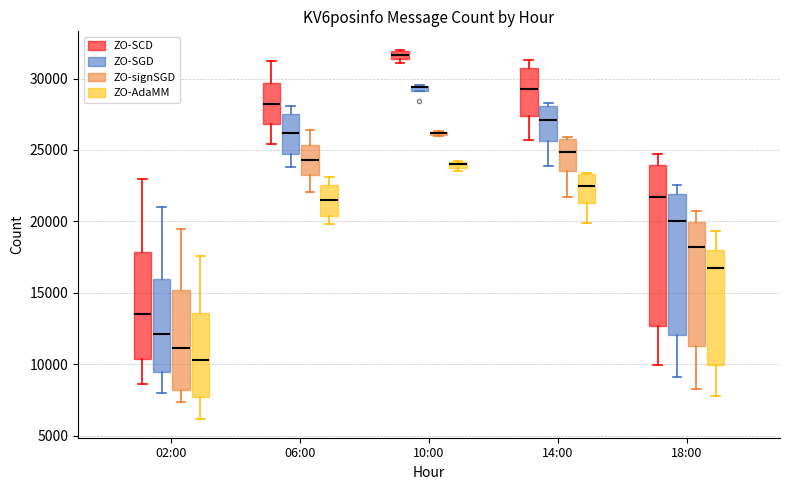

Which box is the tallest, from its lower edge to its upper edge?

18:00 (ZO-SCD)